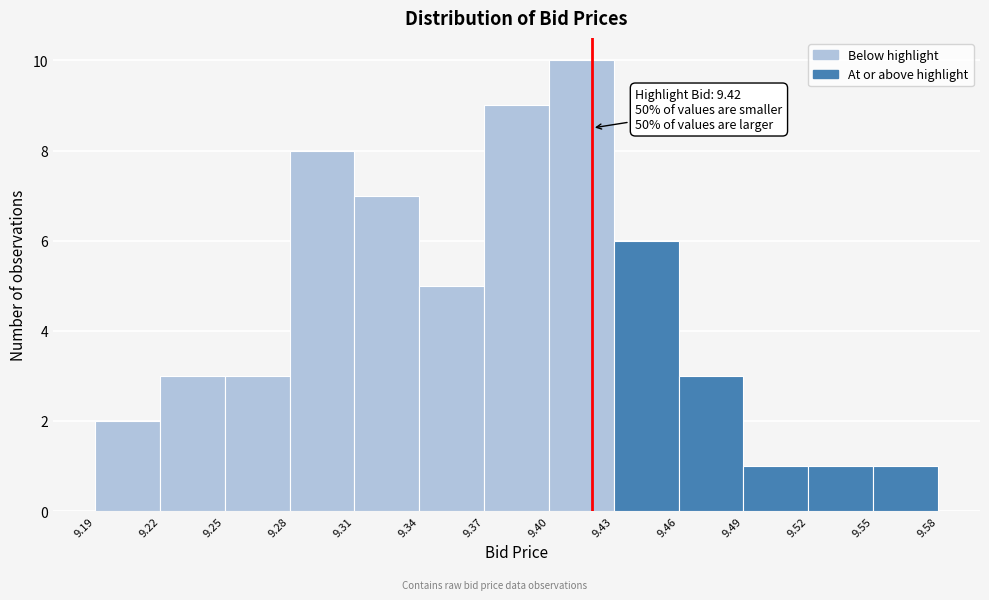

Over which range of the x-axis is the bar tallest?

9.40 to 9.43